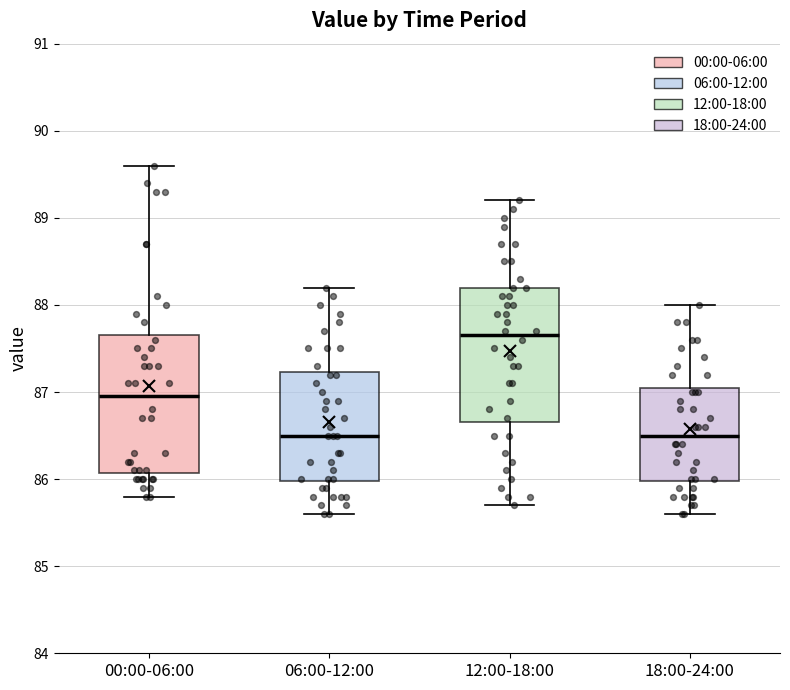

Reading left to right, transcribe this box plot: for each box, give where its median line is, the range the box spans, and where its two whiskers end, as read against the y-axis. The values are not printed on the chart, so give them approximately, as read against the axis.

00:00-06:00: median 87.0, box 86.1 to 87.7, whiskers 85.8 to 89.6
06:00-12:00: median 86.5, box 86.0 to 87.2, whiskers 85.6 to 88.2
12:00-18:00: median 87.7, box 86.7 to 88.2, whiskers 85.7 to 89.2
18:00-24:00: median 86.5, box 86.0 to 87.1, whiskers 85.6 to 88.0